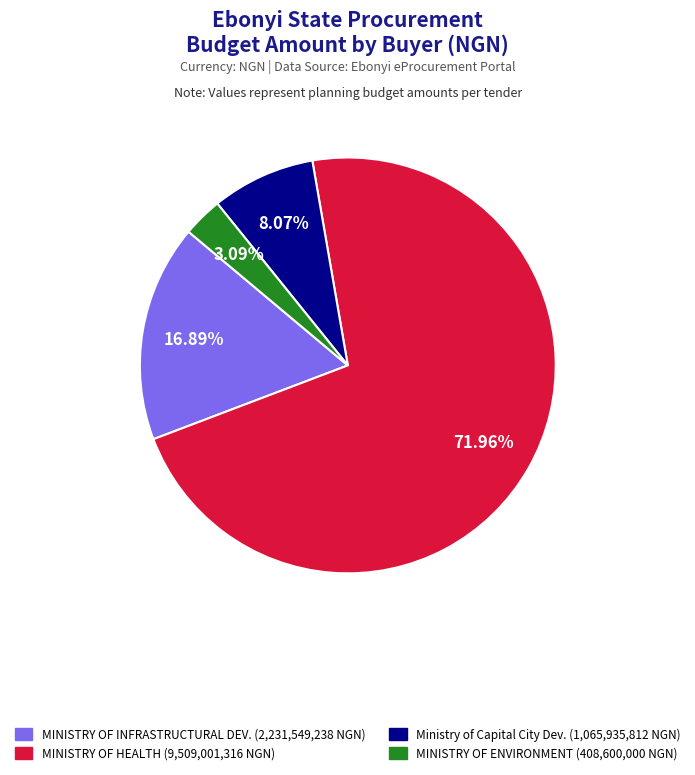

Count the number of slices in the pie.

4